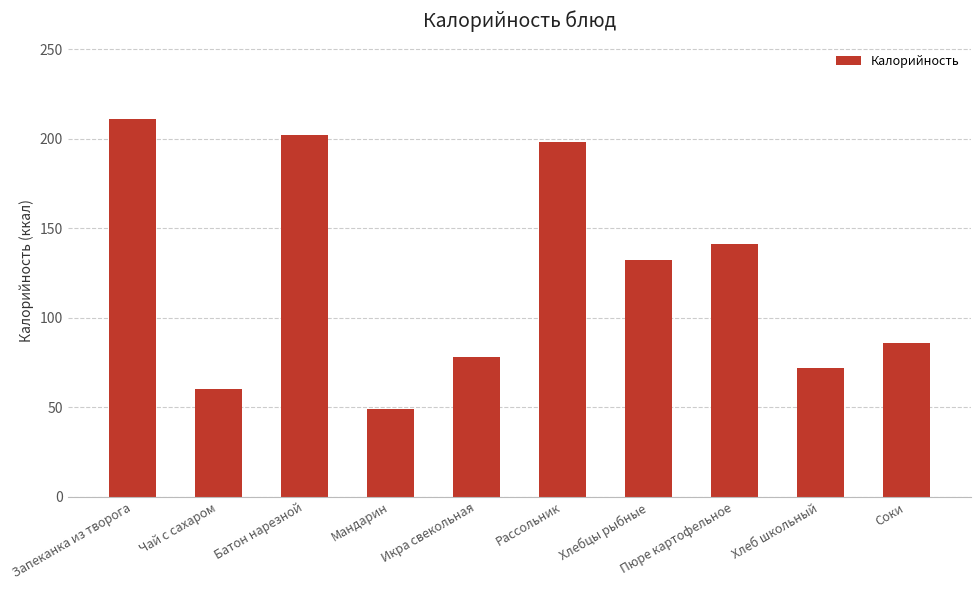

What is the sum of all values?

1229